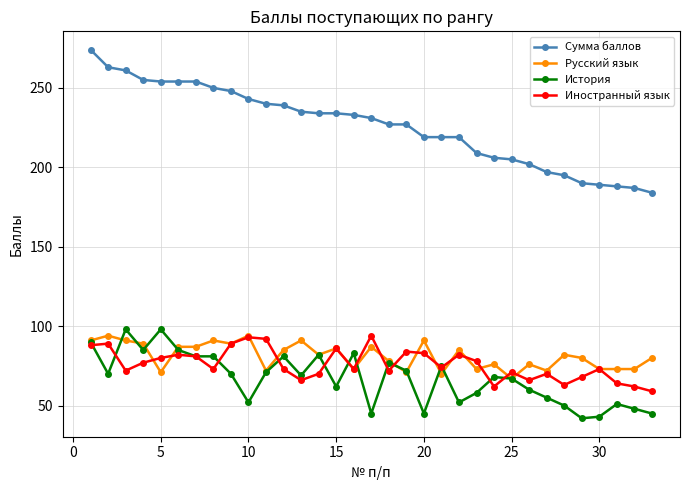

What is the lowest value of the Русский язык series?

67